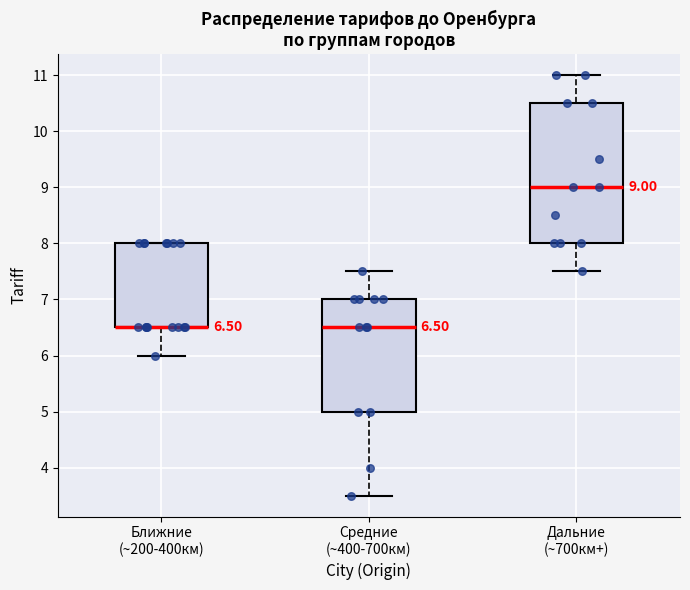

Comparing the boxes themselves (not the whiskers), which one is the tallest?

Дальние (~700км+)